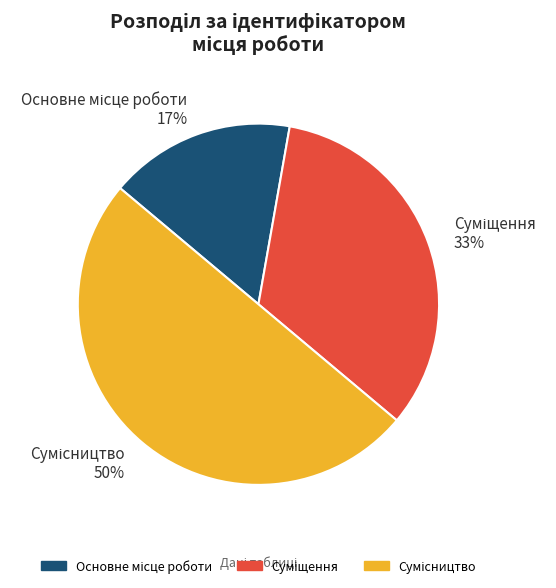

To the nearest percent, what is the average slice percentage?

33%